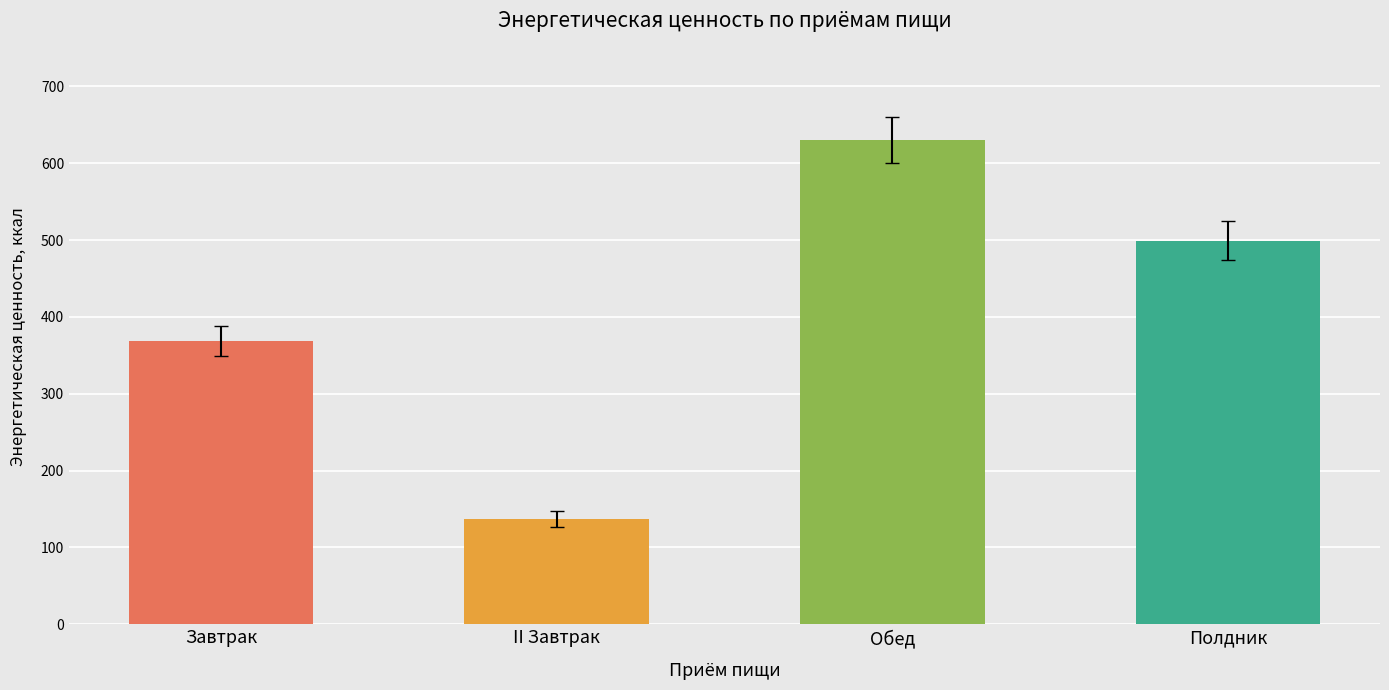

Reading right to left, list all the values displayed in this chart.

499.2	629.6	137.0	368.5